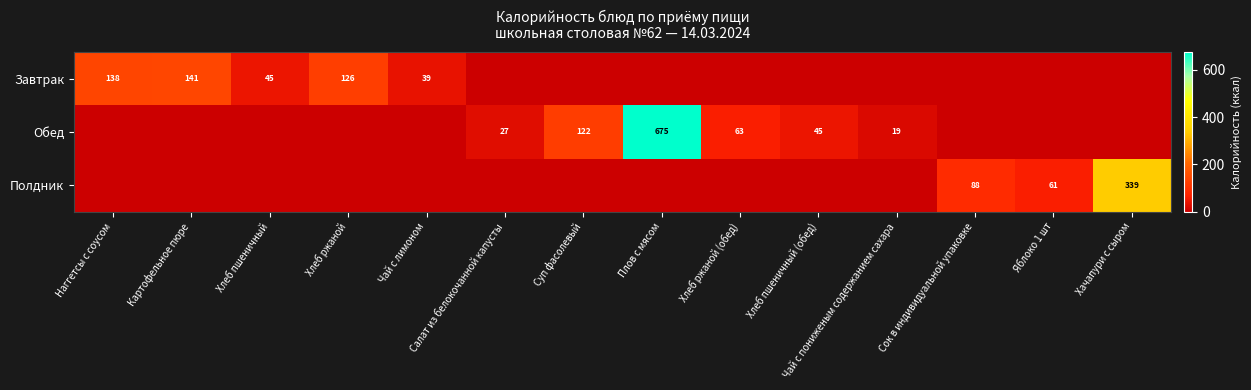

What is the difference between the Завтрак values at Картофельное пюре and Чай с лимоном?

102